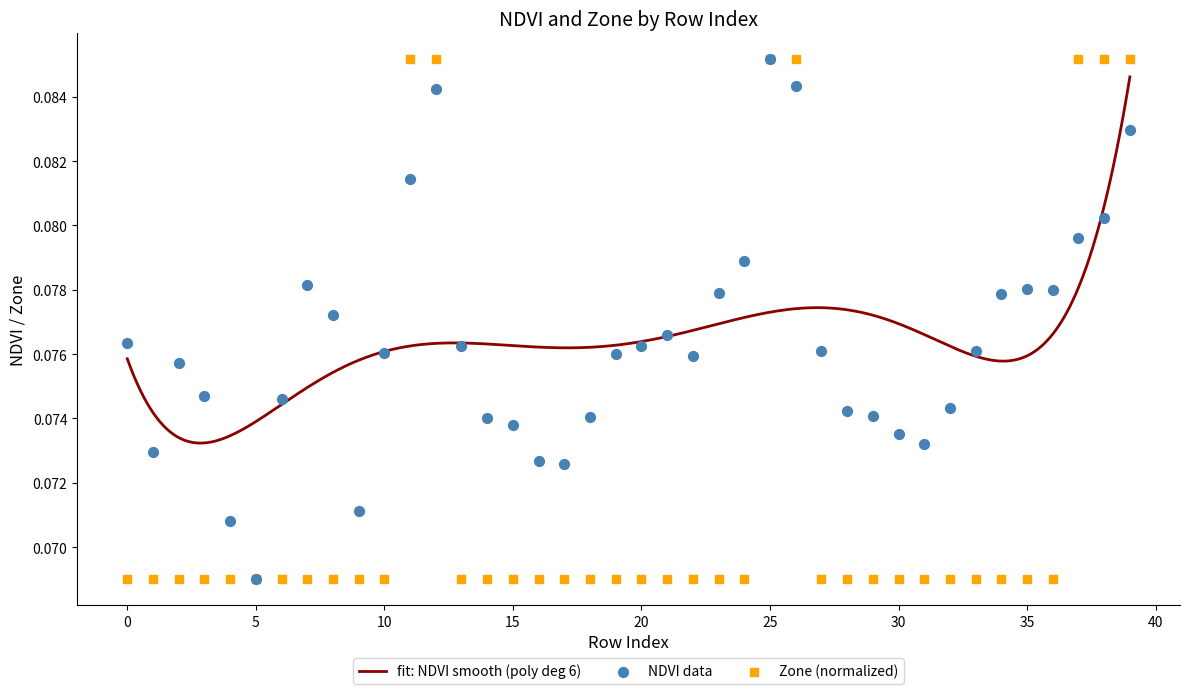

At which category is the sum across all series the highest?

25